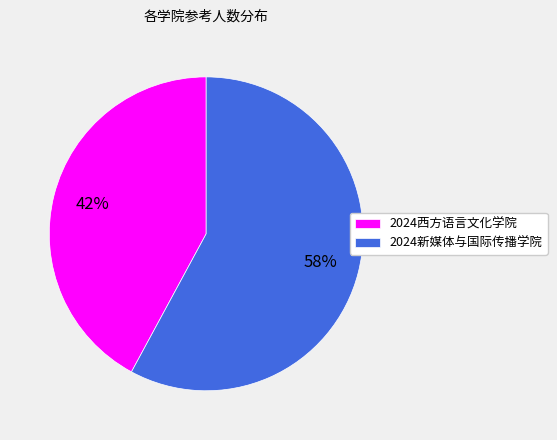

Rank the categories by value from lowest to highest.

2024西方语言文化学院, 2024新媒体与国际传播学院